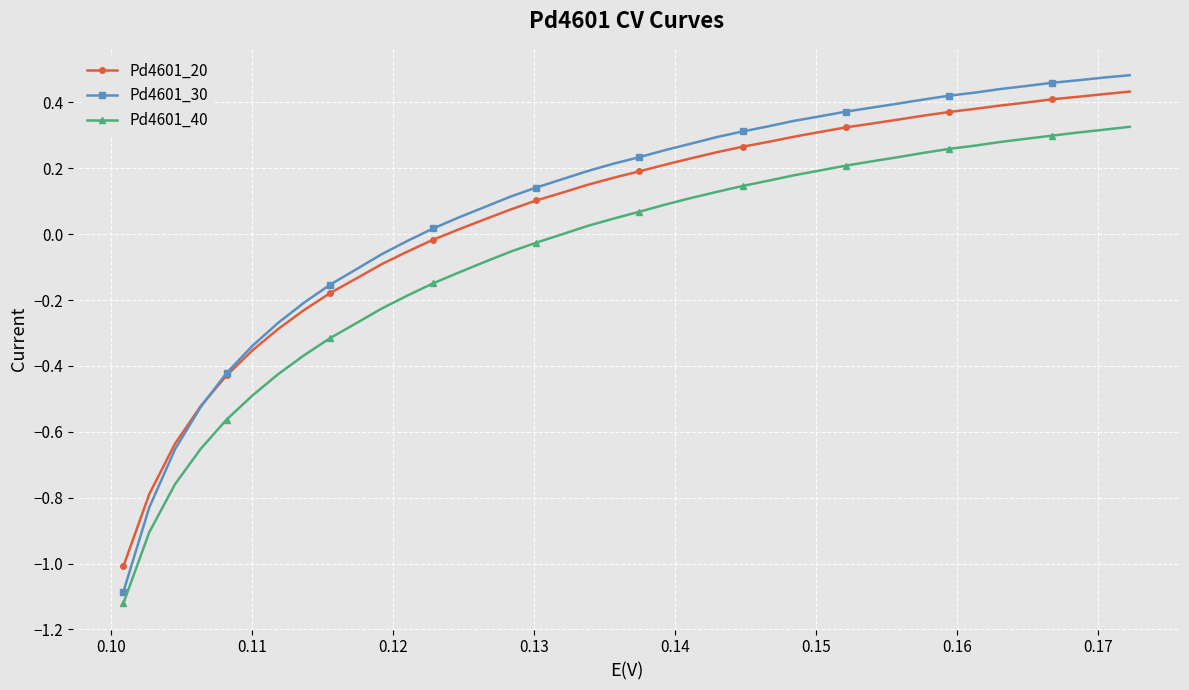

Which series has the widest spread of values?

Pd4601_30